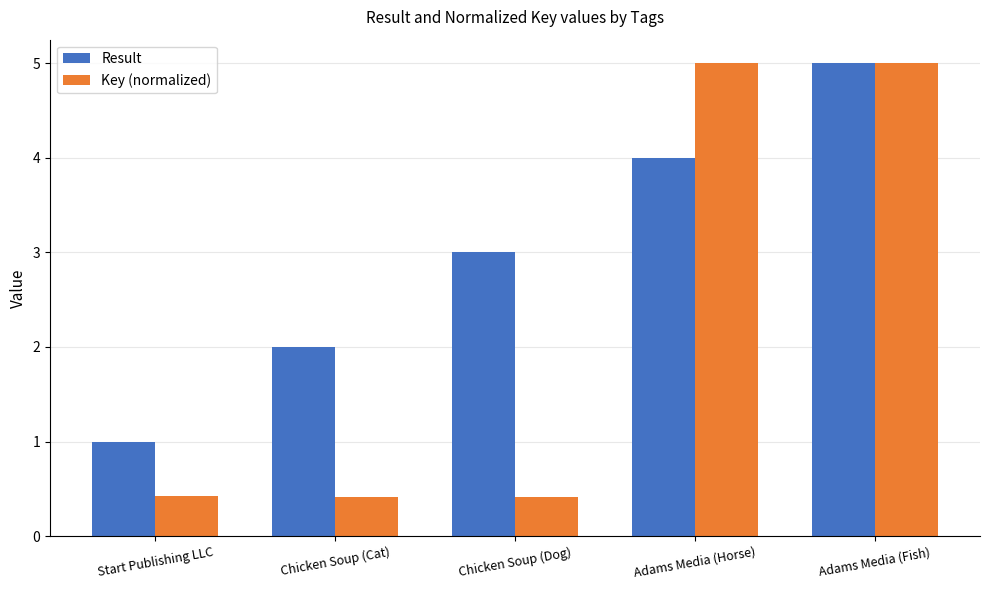

What are all the series names shown in the legend?

Result, Key (normalized)